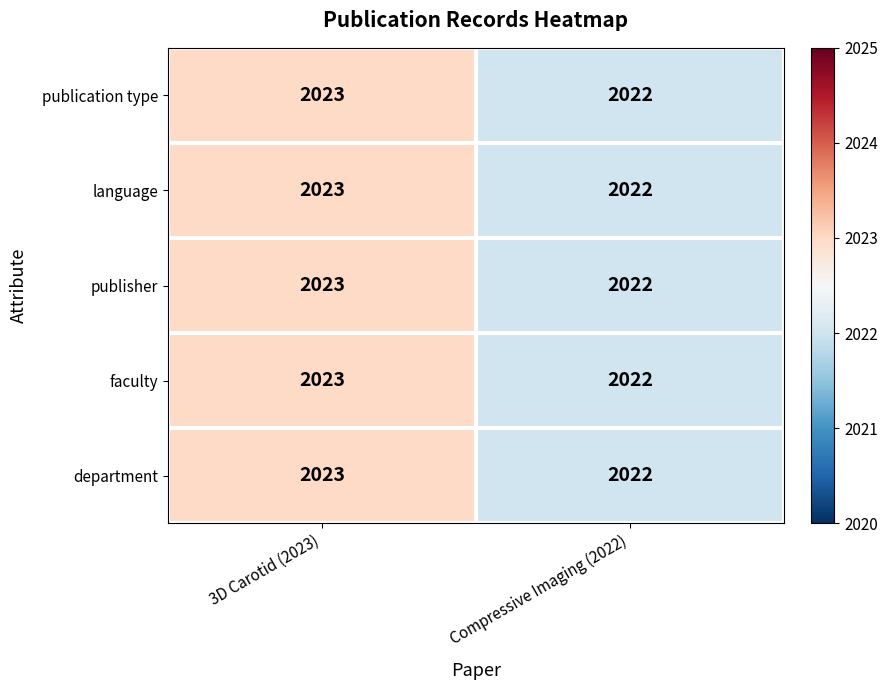

Reading left to right, what are all the values shown in this chart?

publication type: 2023	2022
language: 2023	2022
publisher: 2023	2022
faculty: 2023	2022
department: 2023	2022